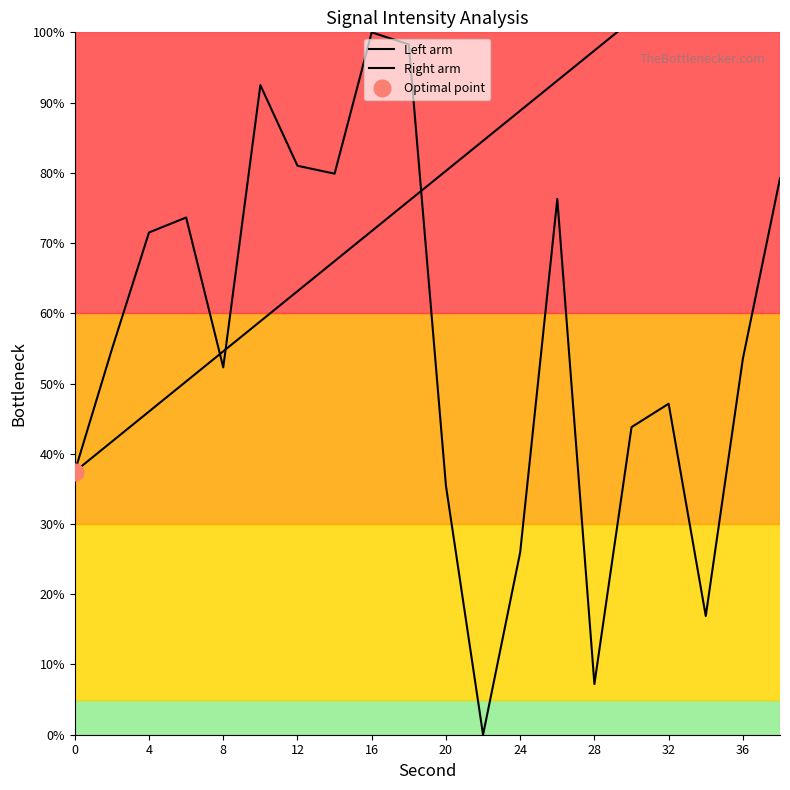

True or false: Right arm has more than 1 points higher than both neighbors.

False